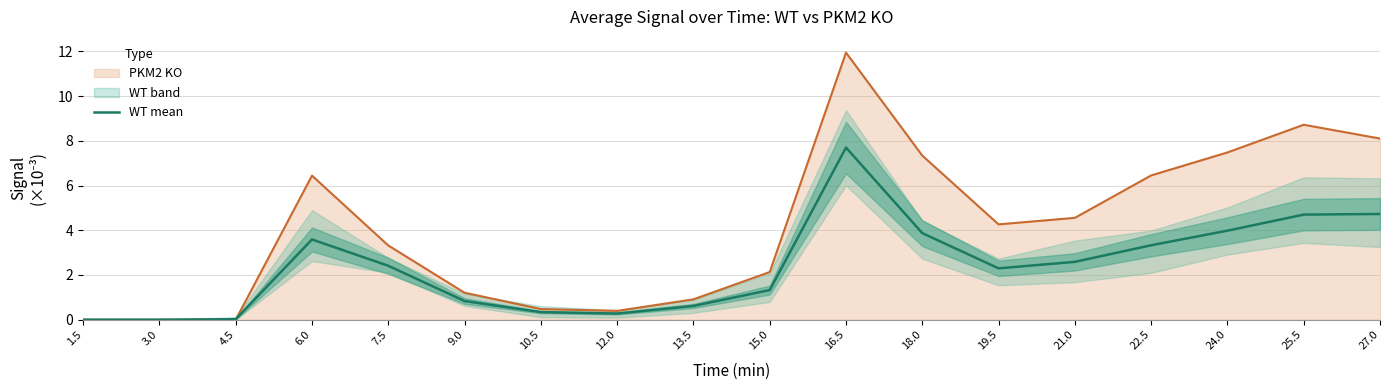

Does the chart have visible grid lines?

Yes